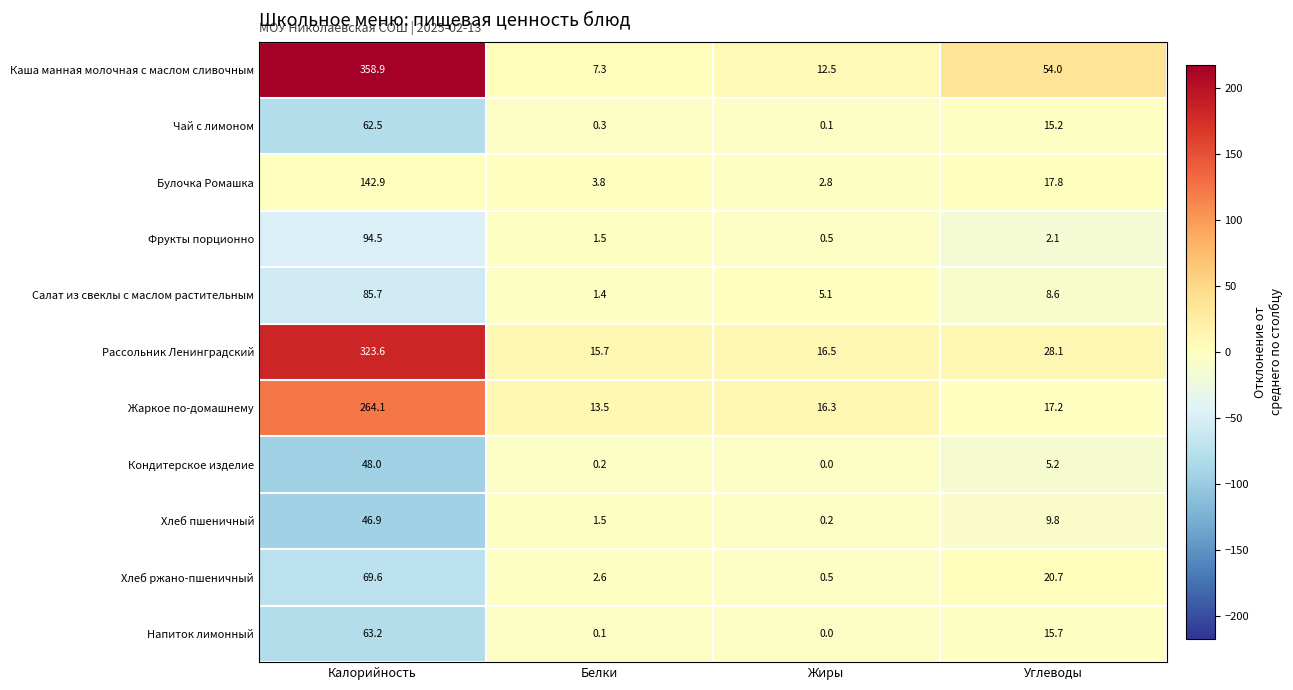

Which series changed the most between Калорийность and Белки?

Каша манная молочная с маслом сливочным